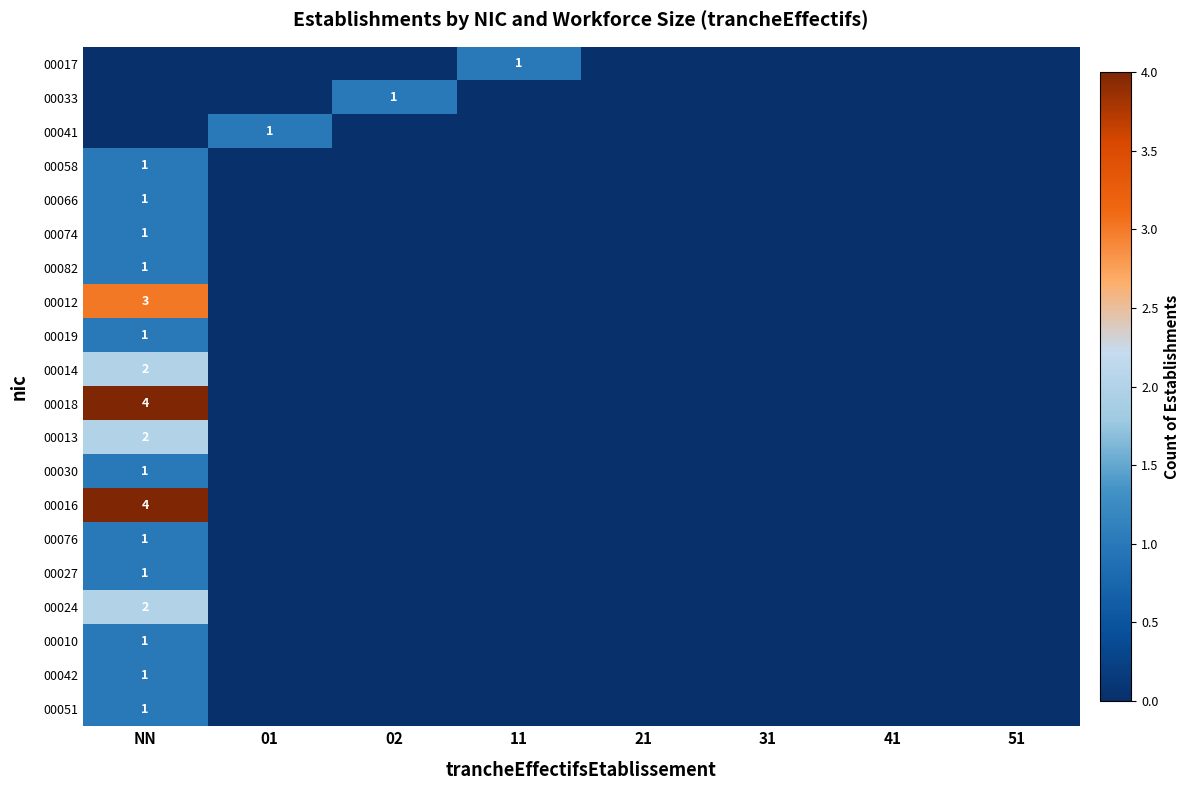

The 00024 series shows 0 at 41. True or false?

True